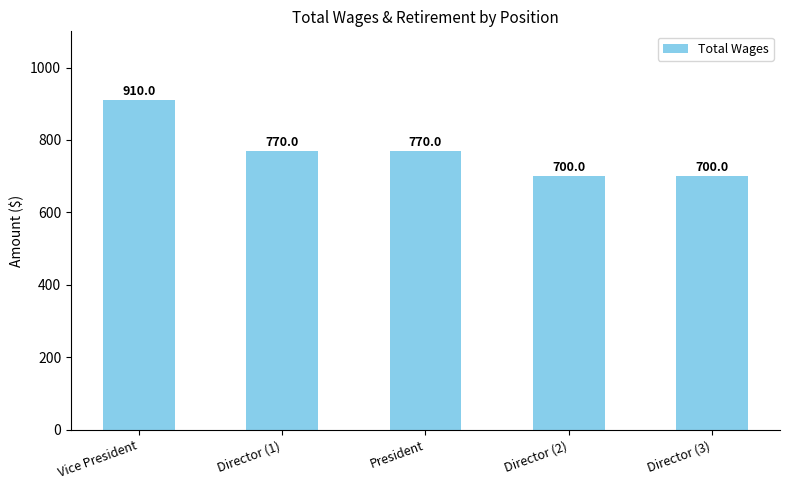

True or false: the data shows 241 at Director (1).

False